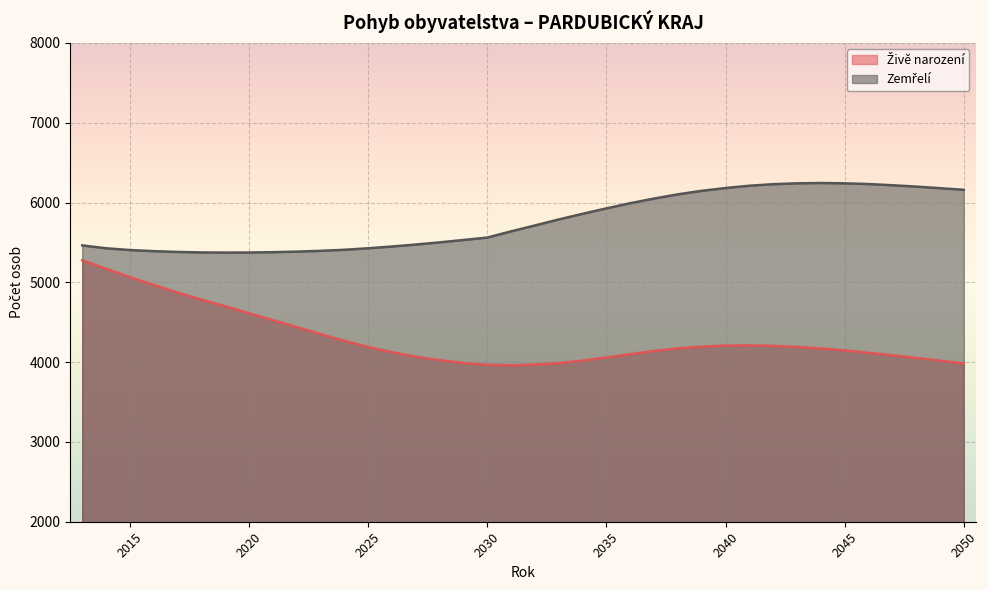

What is the sum of the Zemřelí values at 2047 and 2040?

12399